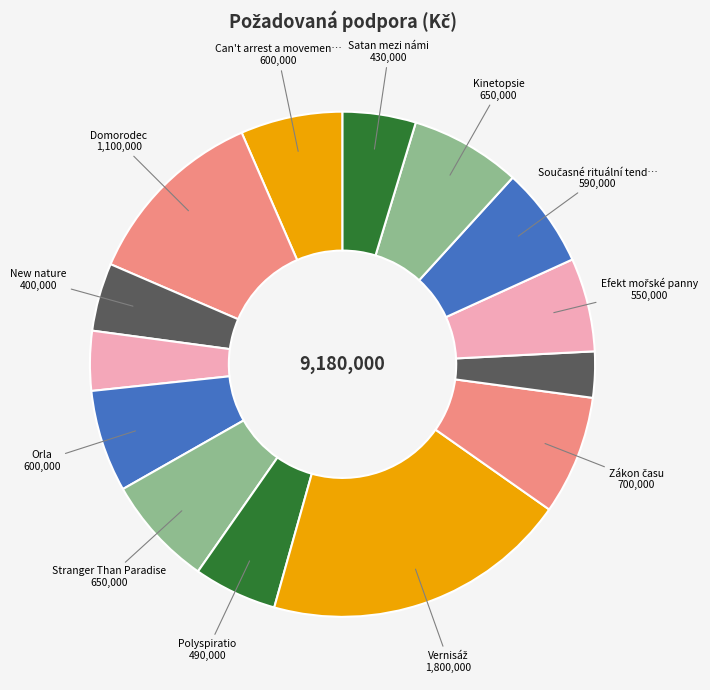

Rank the categories by value from lowest to highest.

Deník nenarozeného otce, La reine, New nature, Satan mezi námi, Polyspiratio, Efekt mořské panny, Současné rituální tendence Čechů, Can't arrest a movement, Orla, Stranger Than Paradise, Kinetopsie, Zákon času, Domorodec, Vernisáž